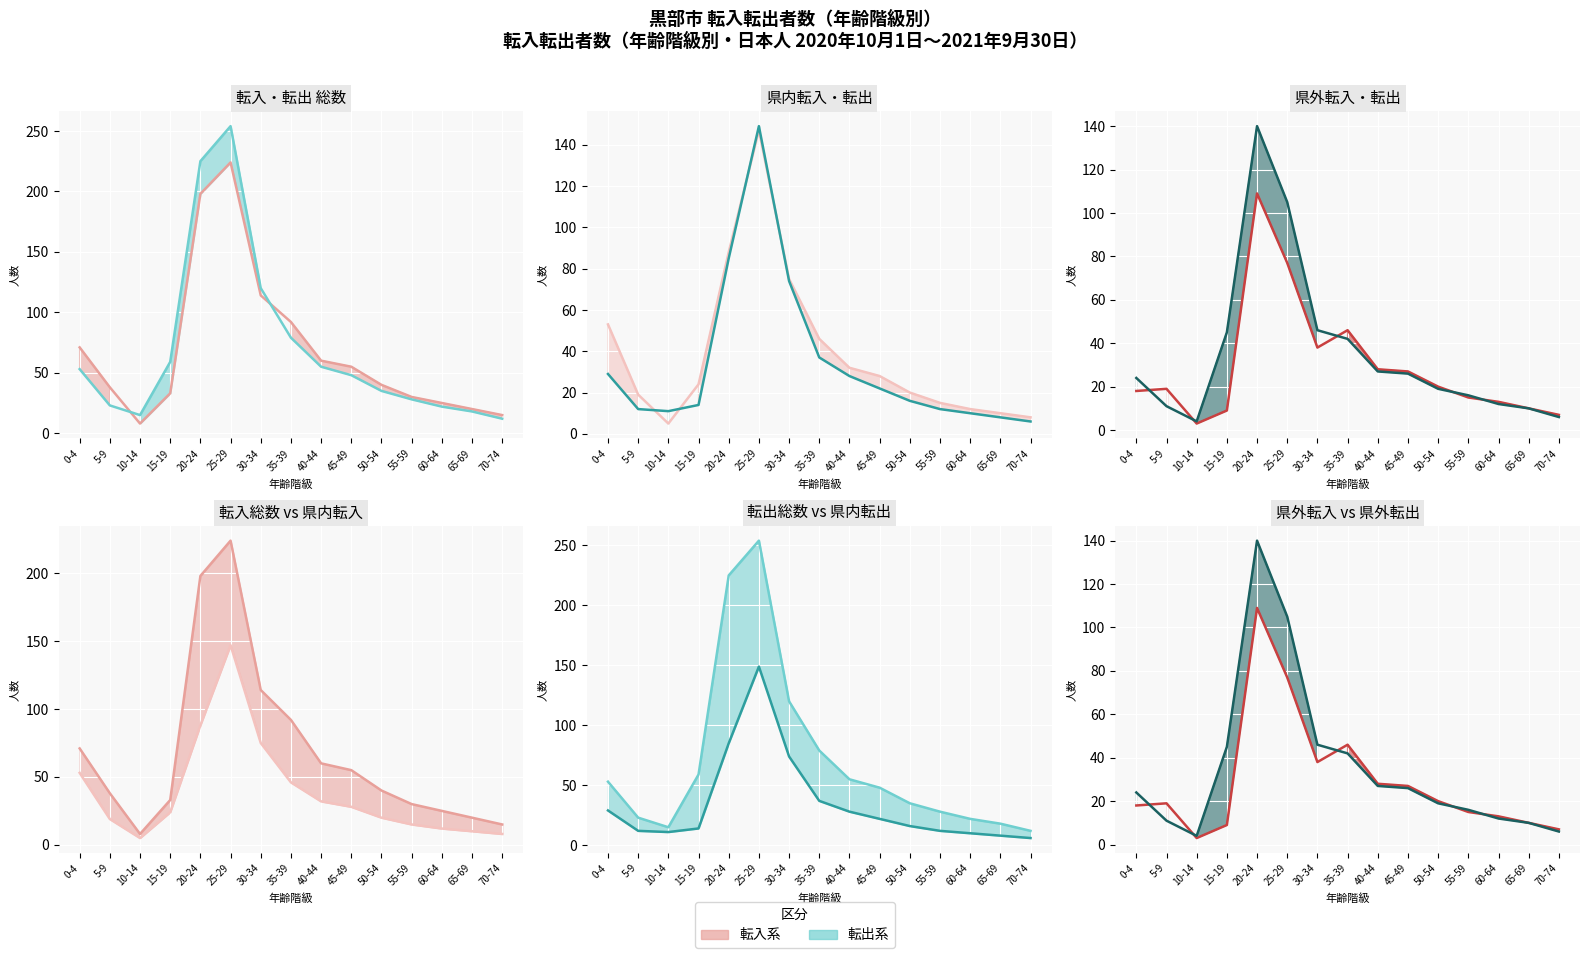

Is this an area chart (filled region under the line)?

No